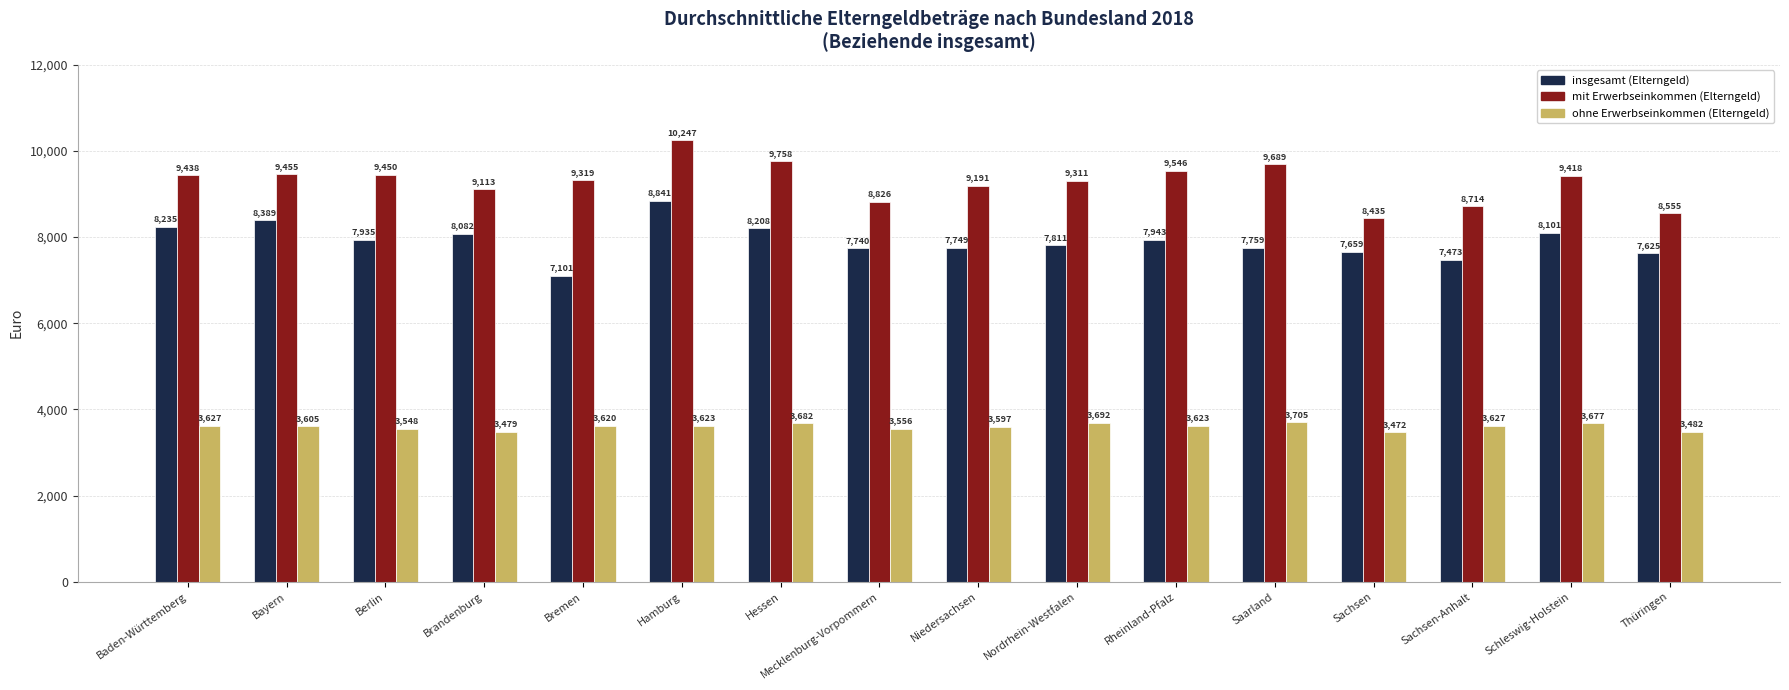

What is the sum of all ohne Erwerbseinkommen (Elterngeld) values?

57615